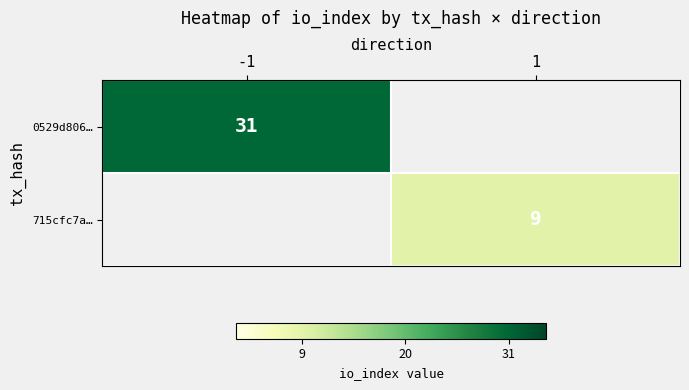

Which category has the highest value across all series?

-1